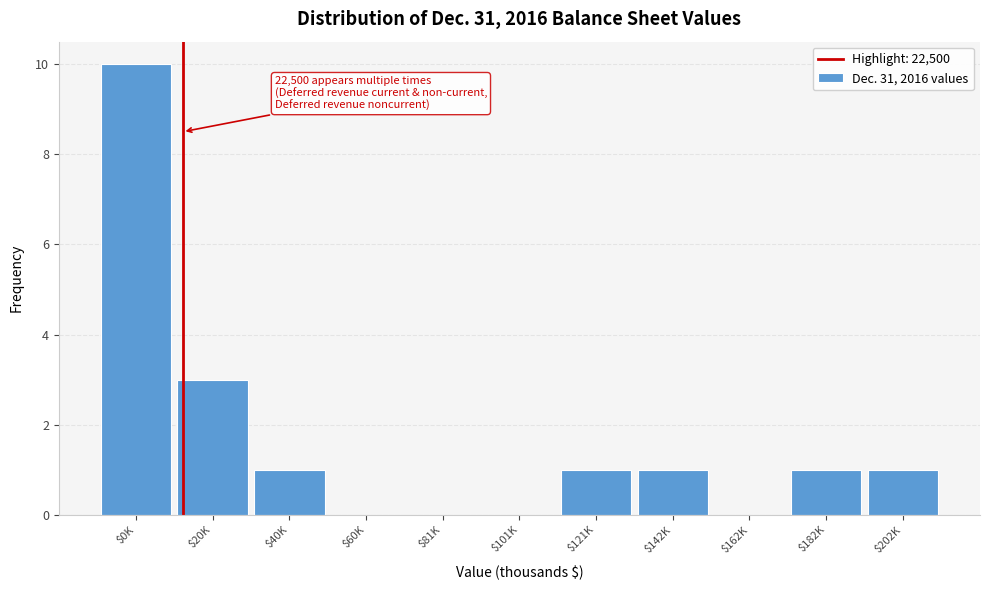

What is the greatest value displayed?

10